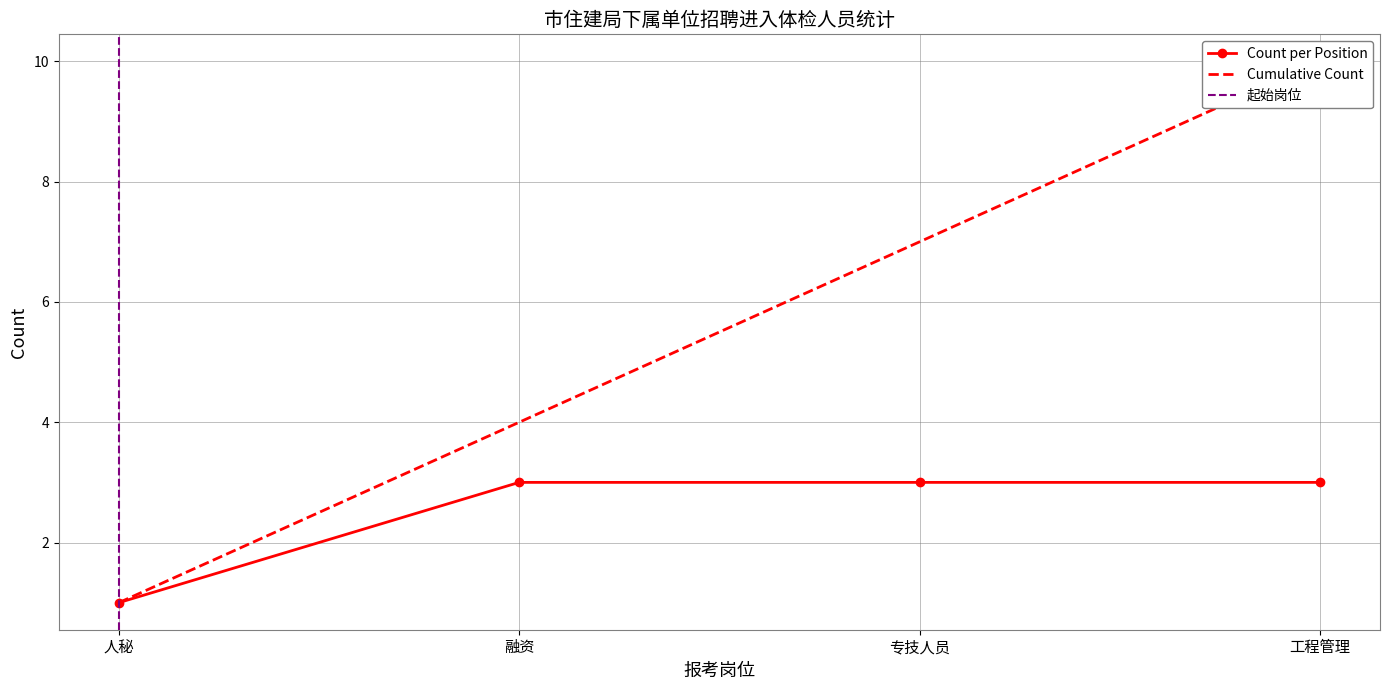

How many Cumulative Count values are between 4 and 10?

3